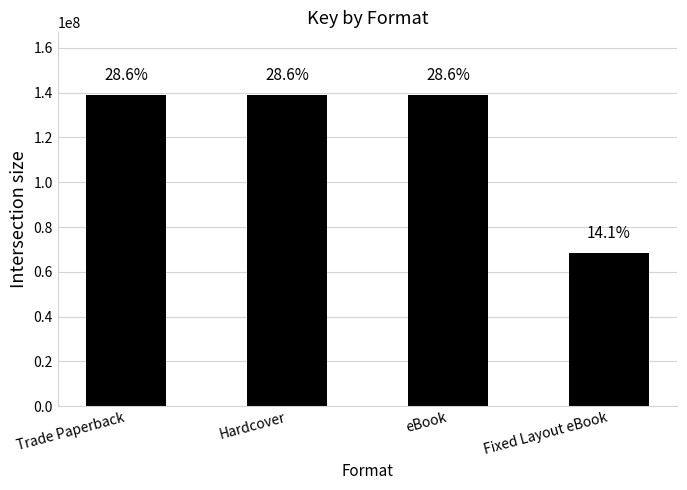

Does the chart contain any negative values?

No